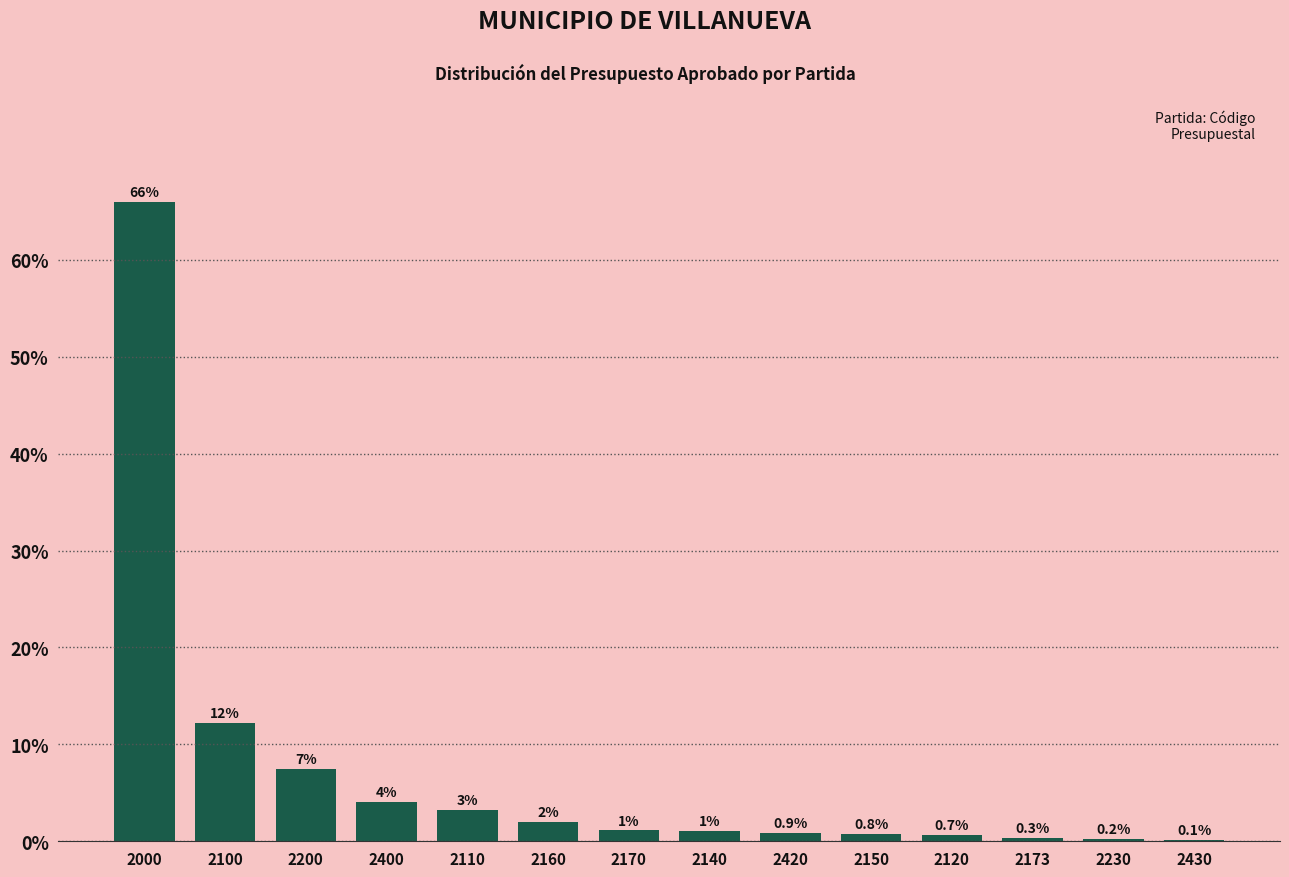

Which category has the highest value across all series?

2000